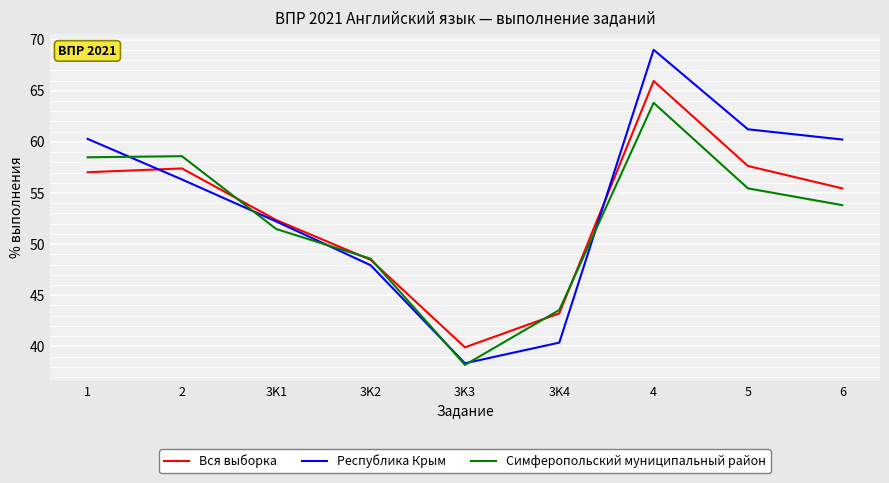

What is the spread (max minus min) of values at 4?

5.2